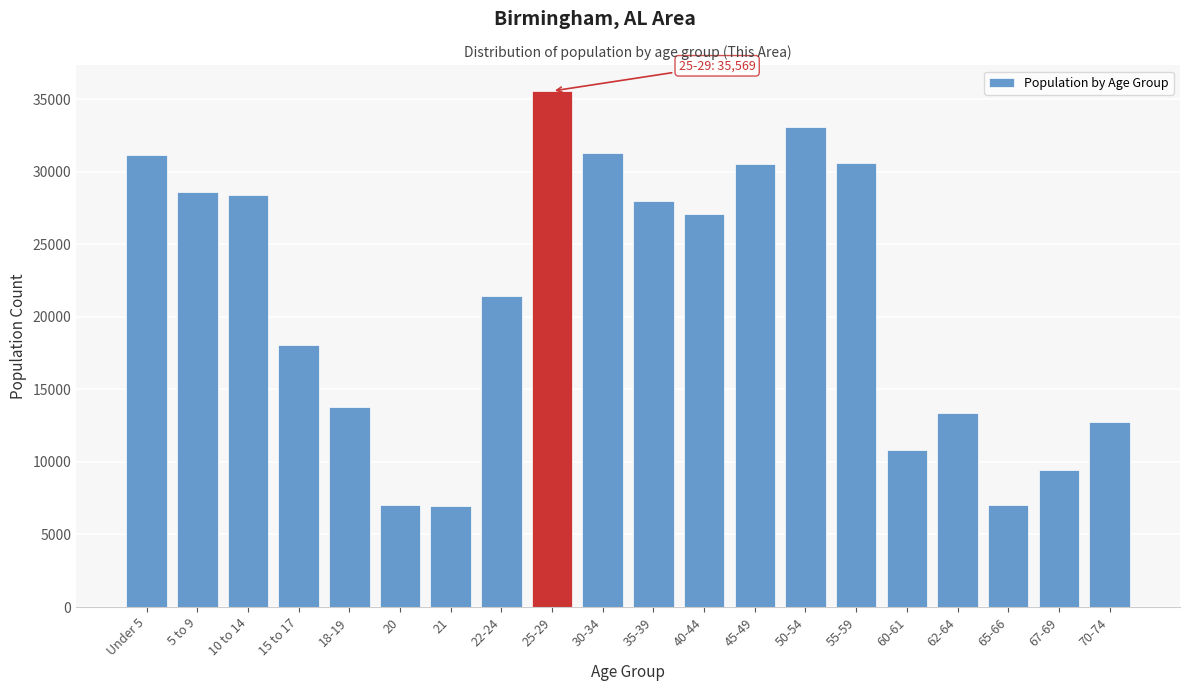

What is the minimum value shown in the chart?

6974